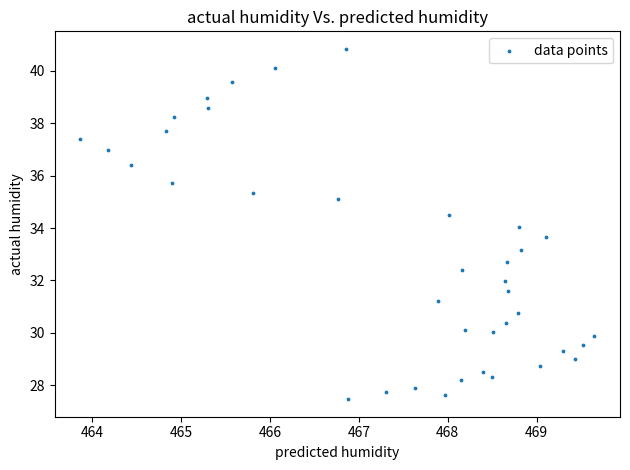

What is the range of Y values (max minus min)?

13.4